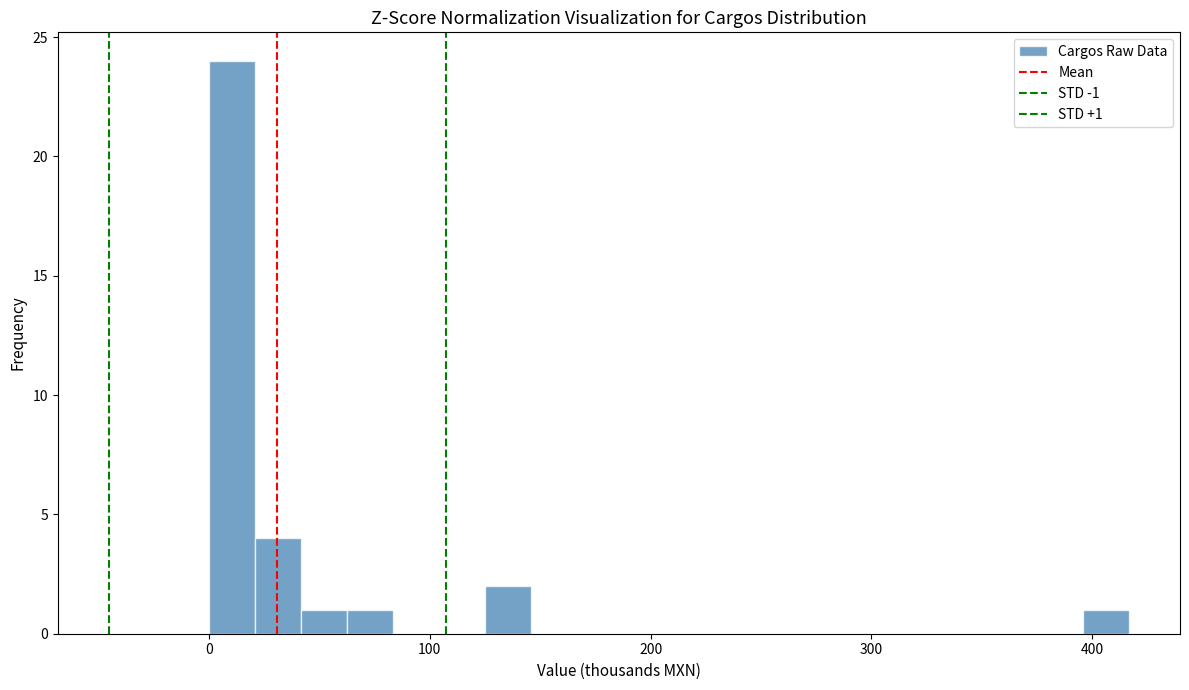

Read against the x-axis, roughly where is the centre of the tallest bar?

10